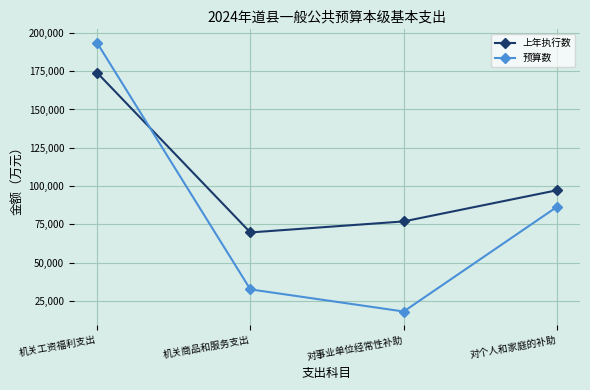

At which category is the sum across all series the highest?

机关工资福利支出